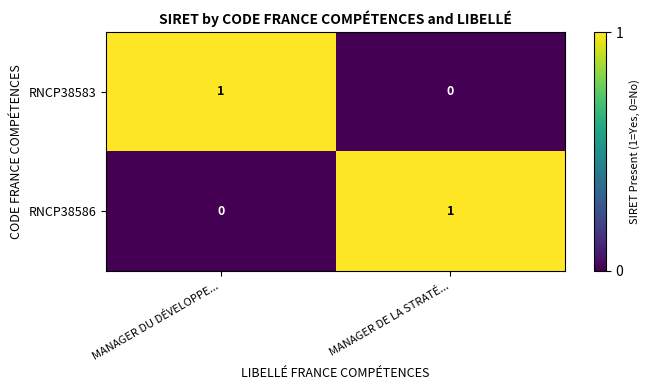

At how many categories does at least one series exceed 0?

2